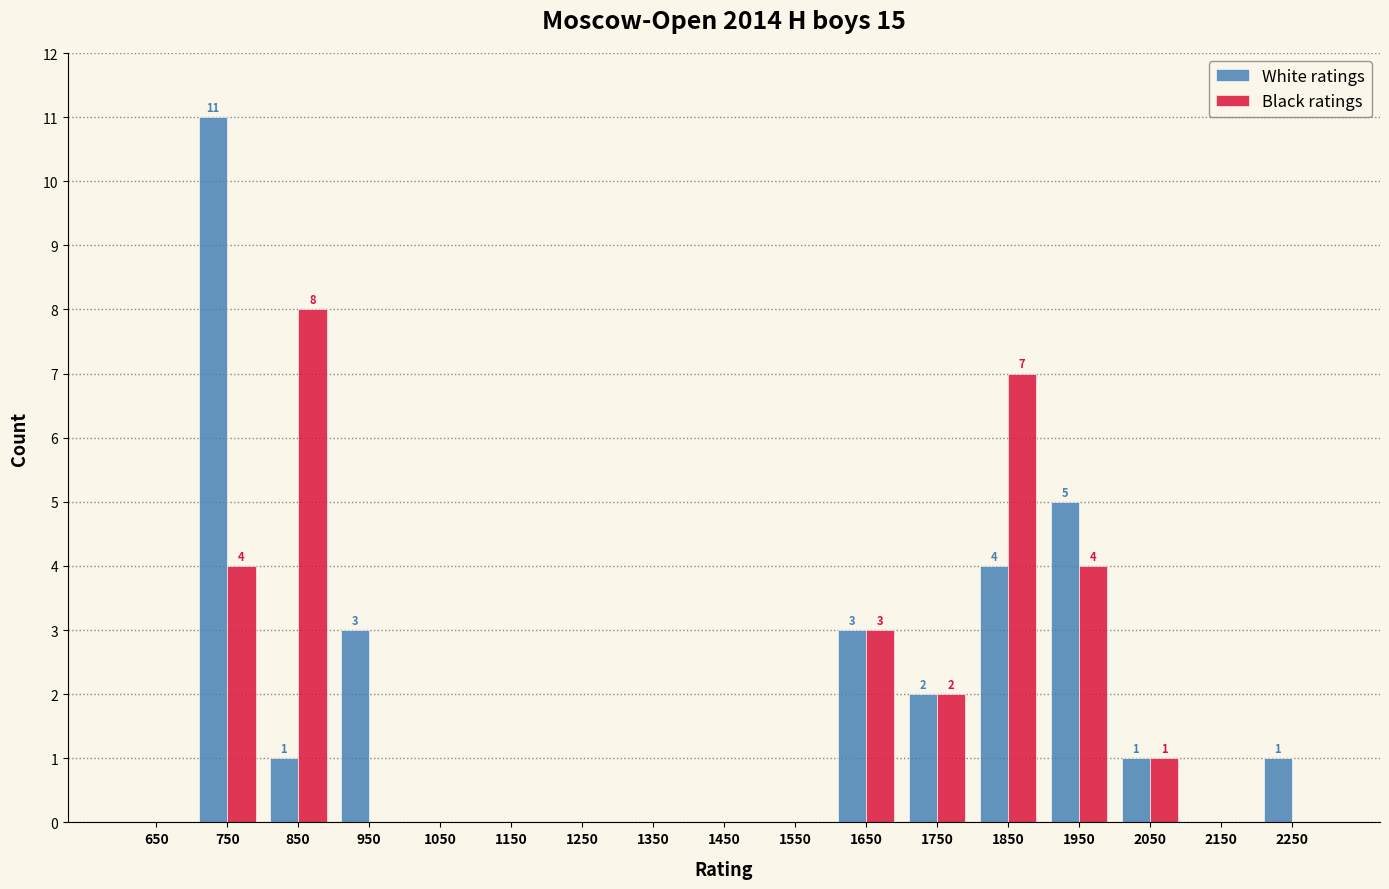

In the White ratings series, which range on the x-axis has the tallest bar?

700 to 800